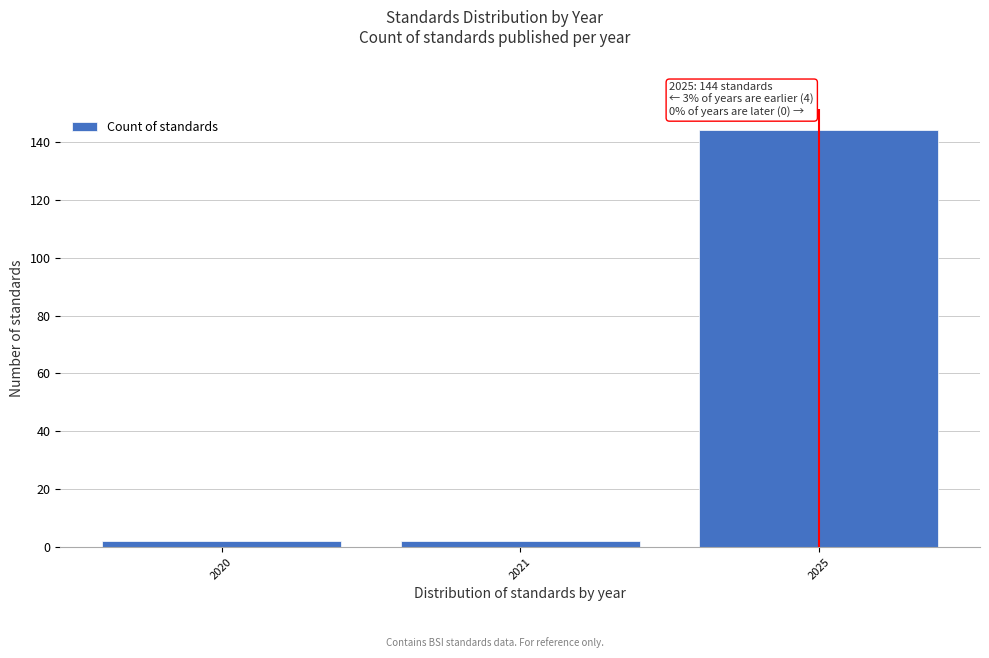

Reading left to right, list all the values displayed in this chart.

2	2	144